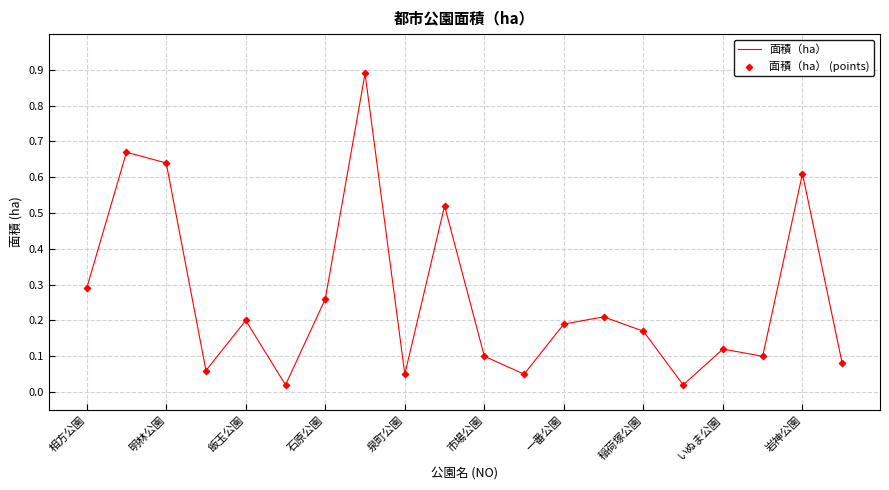

What is the maximum value shown in the chart?

0.9